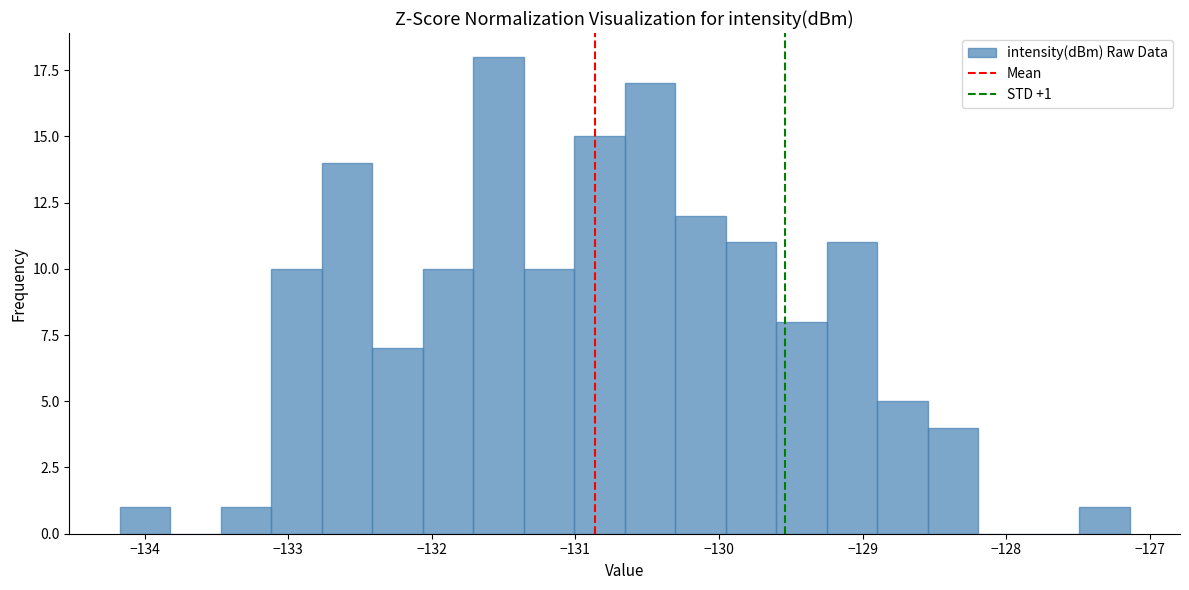

Around what value on the x-axis is the tallest bar? Give the approximate position of its centre, as read against the axis.

-131.5